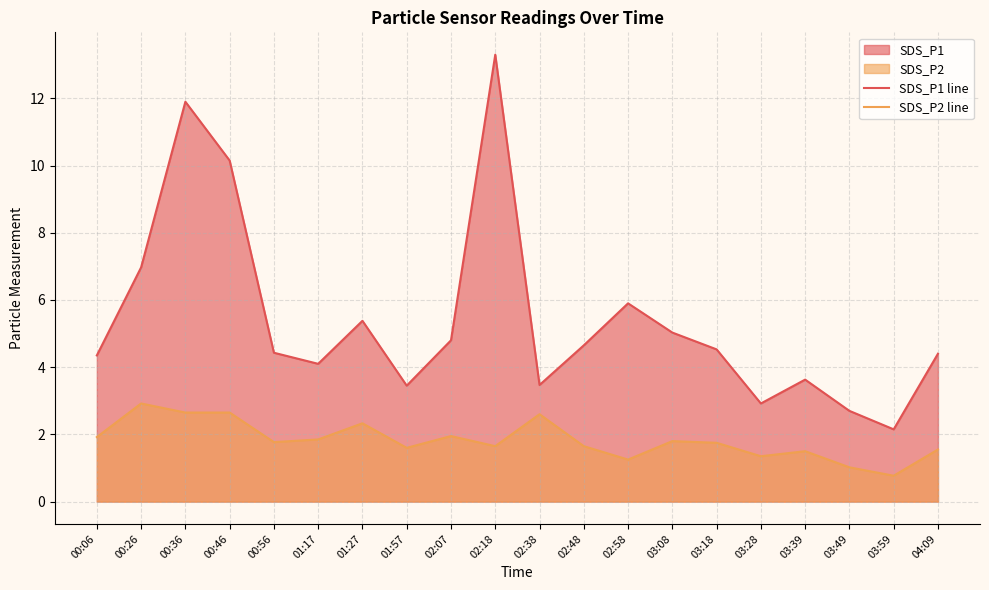

Reading left to right, what are all the values shown in this chart?

SDS_P1 line: 4.3	7.0	11.9	10.2	4.4	4.1	5.4	3.5	4.8	13.3	3.5	4.7	5.9	5.0	4.5	2.9	3.6	2.7	2.1	4.4
SDS_P2 line: 1.9	2.9	2.6	2.6	1.8	1.9	2.3	1.6	1.9	1.6	2.6	1.6	1.2	1.8	1.8	1.4	1.5	1.0	0.8	1.6